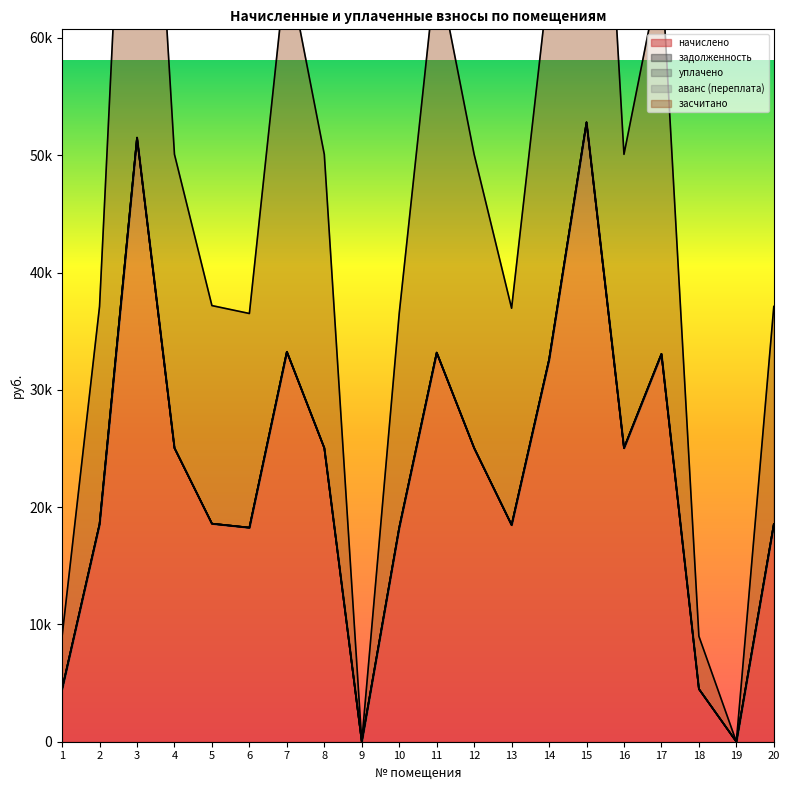

True or false: начислено and аванс (переплата) cross at least once.

False